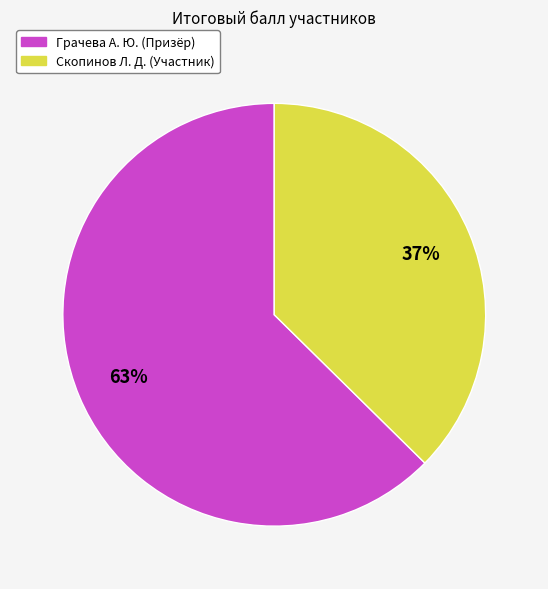

Which category has the biggest portion of the pie?

Грачева А. Ю. (Призёр)